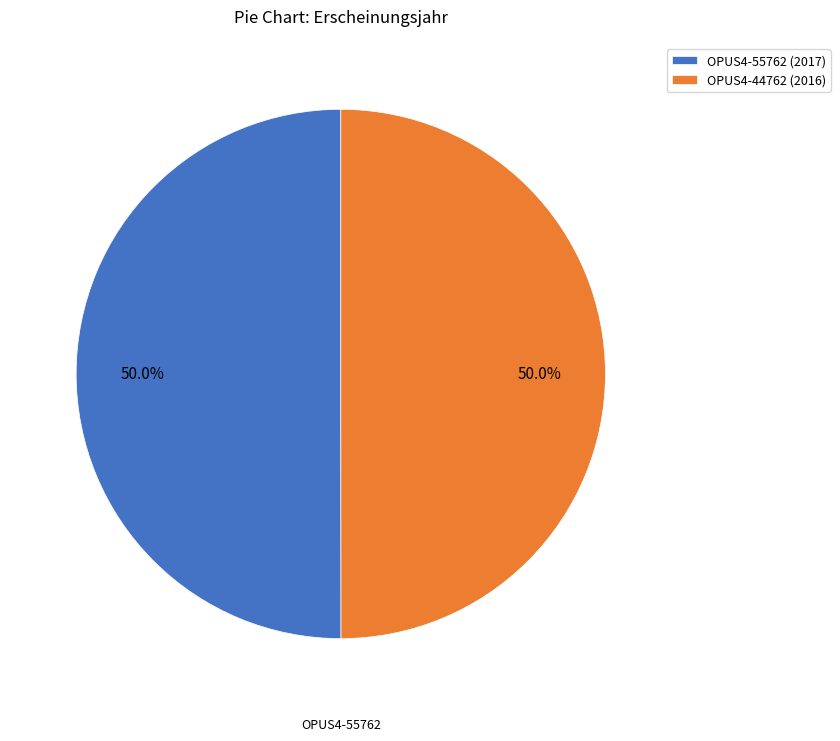

How many slices are in this pie chart?

2